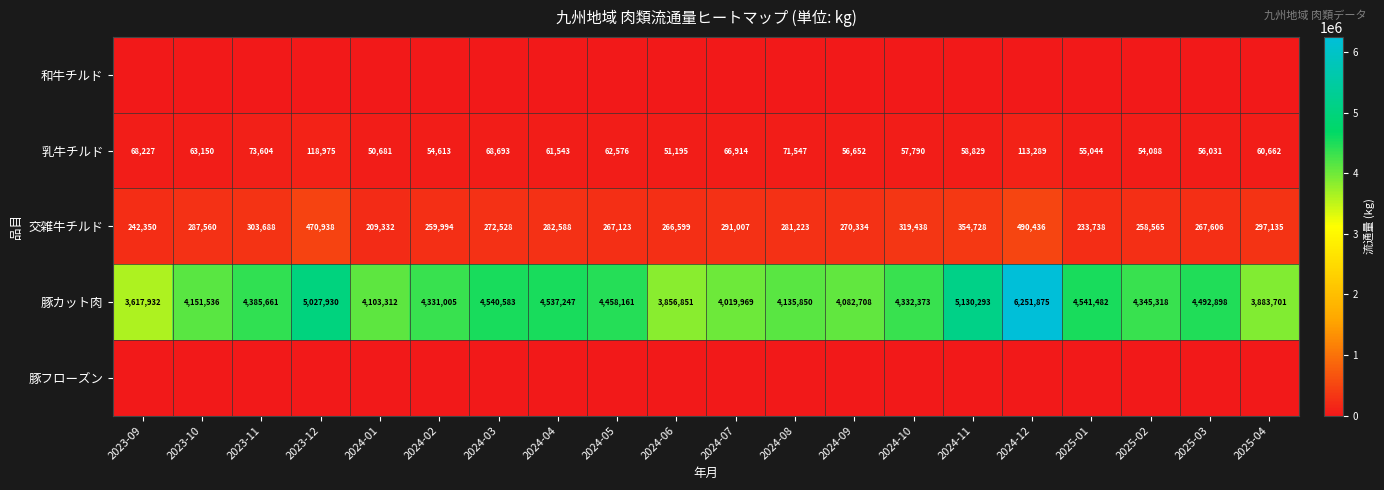

The 乳牛チルド series shows 47656 at 2024-03. True or false?

False